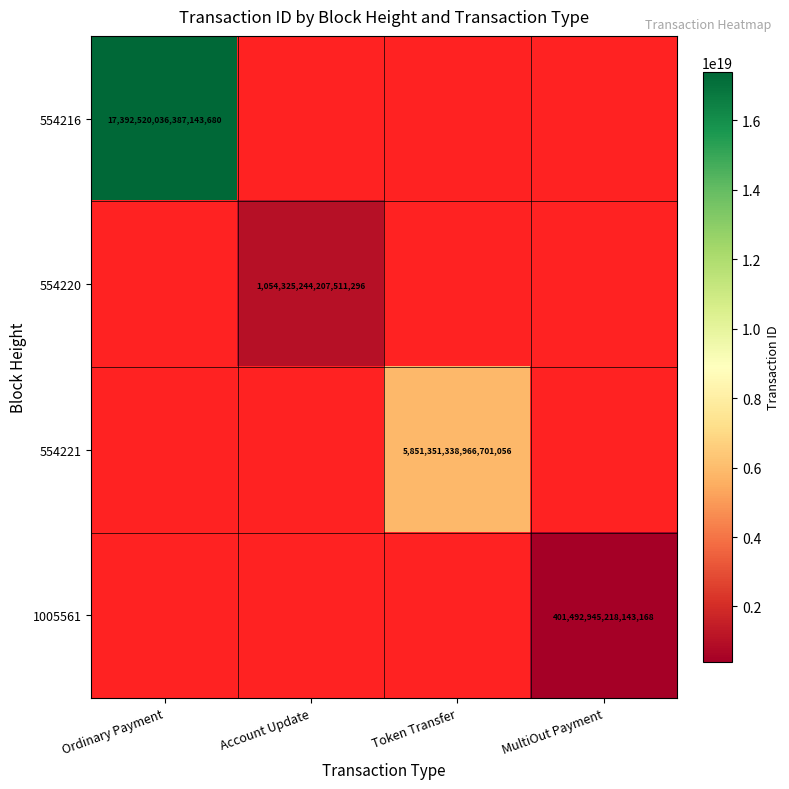

The 554220 series shows 1054325244207511296 at Account Update. True or false?

True